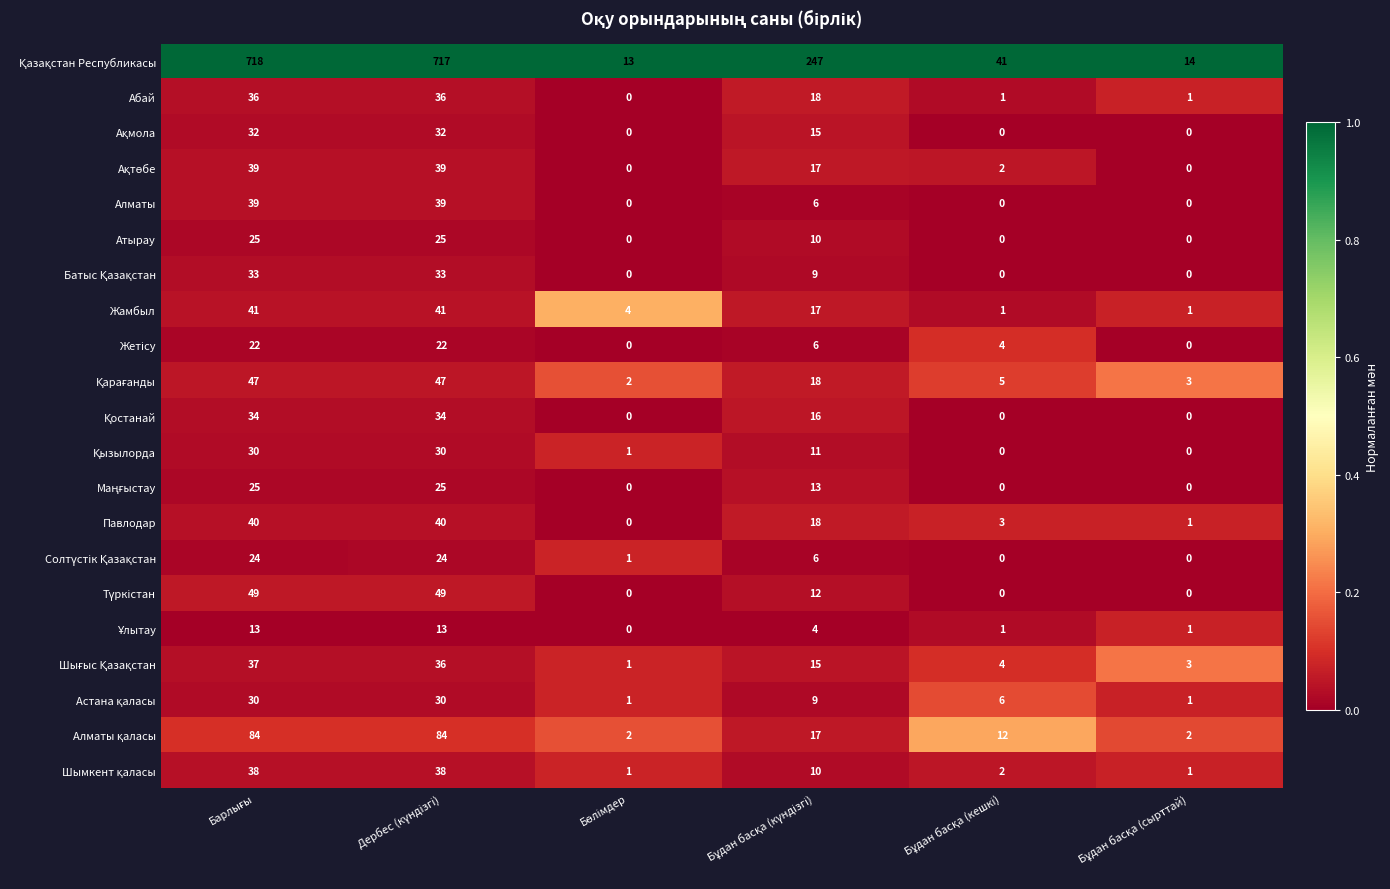

At how many categories does at least one series exceed 0?

6